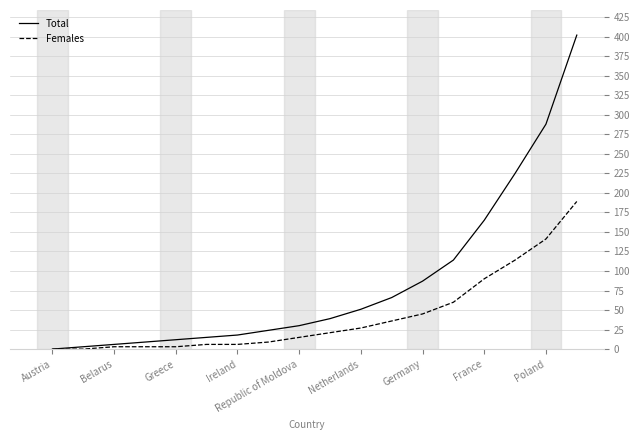

What is the difference between the maximum and second lowest values in the Females series?

189